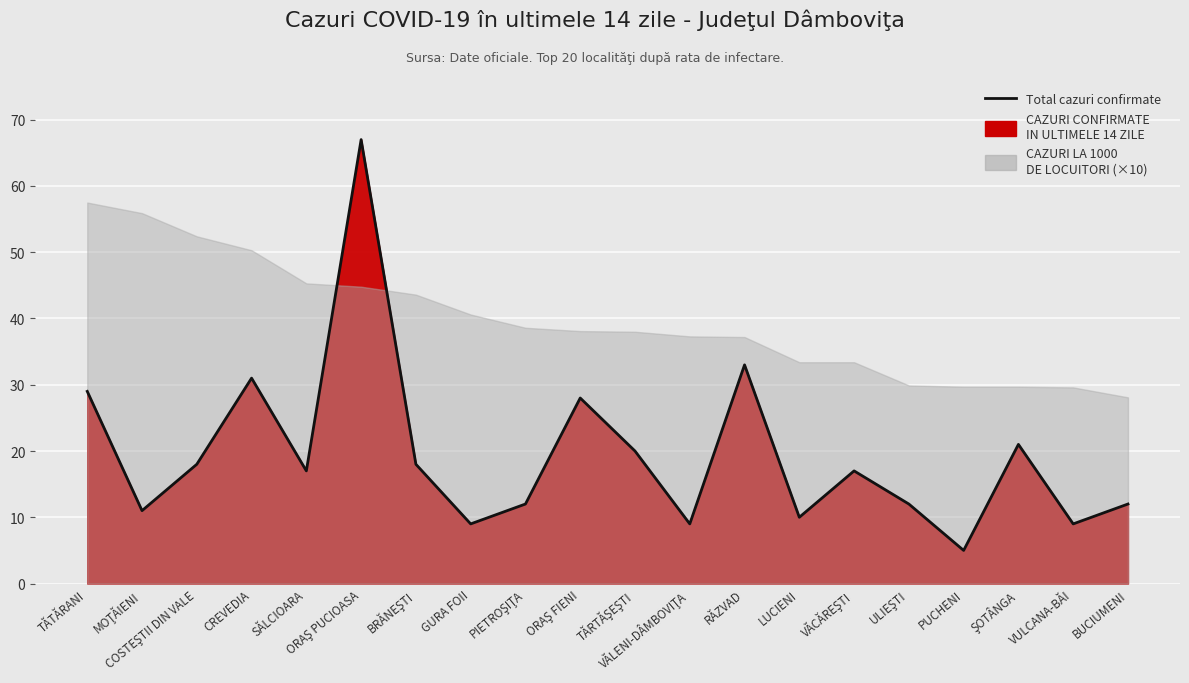

Read the value at VĂLENI-DÂMBOVIŢA.

9